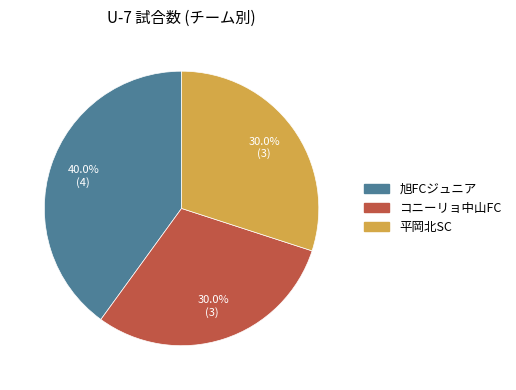

Which category has the biggest portion of the pie?

旭FCジュニア